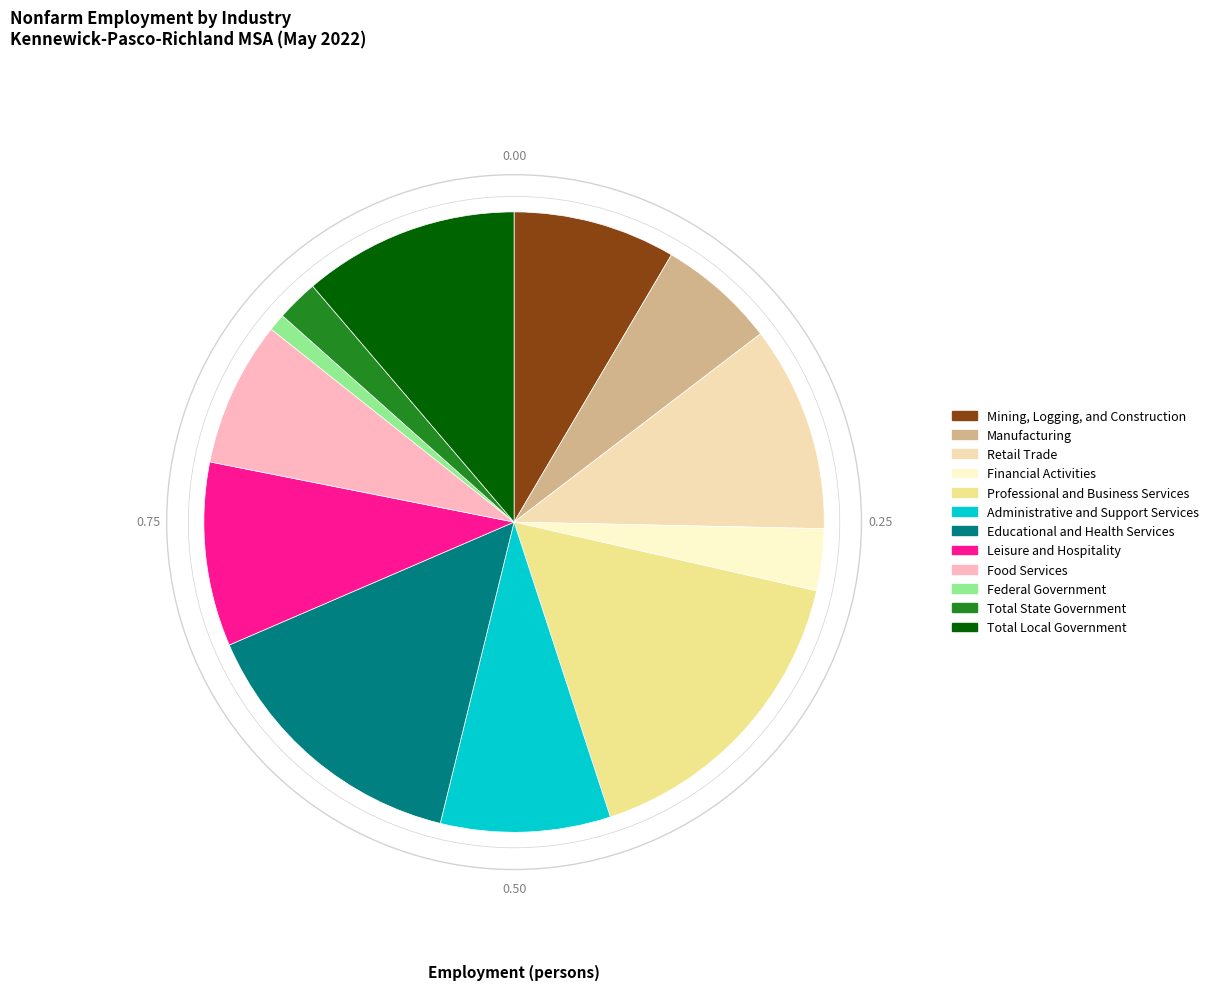

Between Administrative and Support Services and Total State Government, which is larger?

Administrative and Support Services